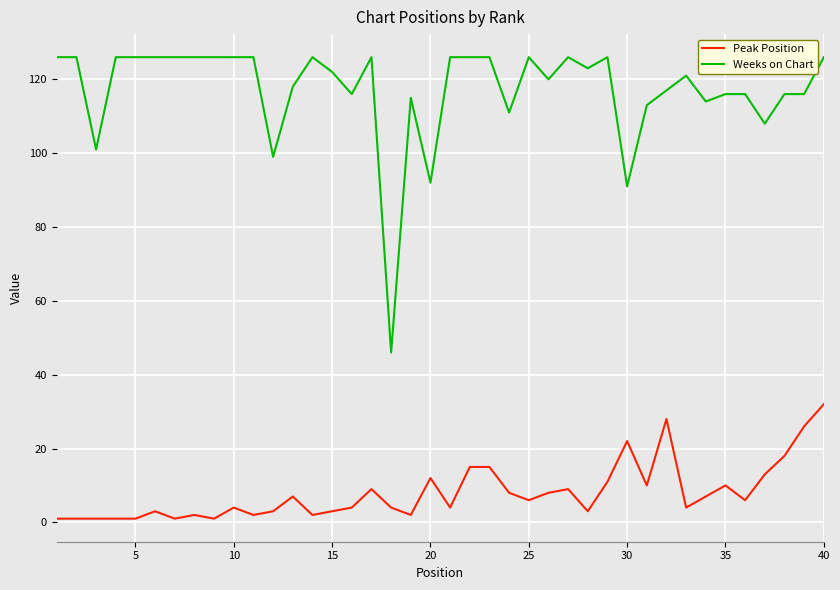

What is the average value of the Weeks on Chart series?

117